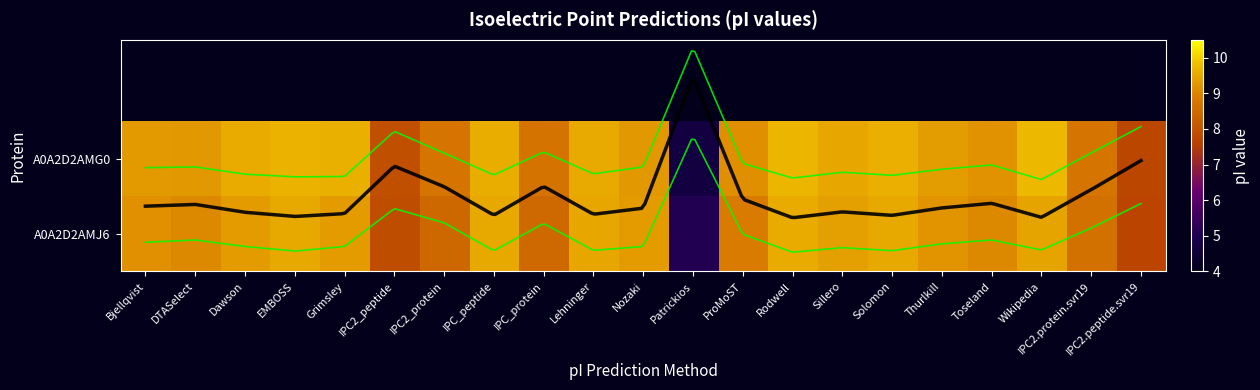

Which series changed the most between IPC_protein and Toseland?

tr|A0A2D2AMJ6|A0A2D2AMJ6_9PAPI